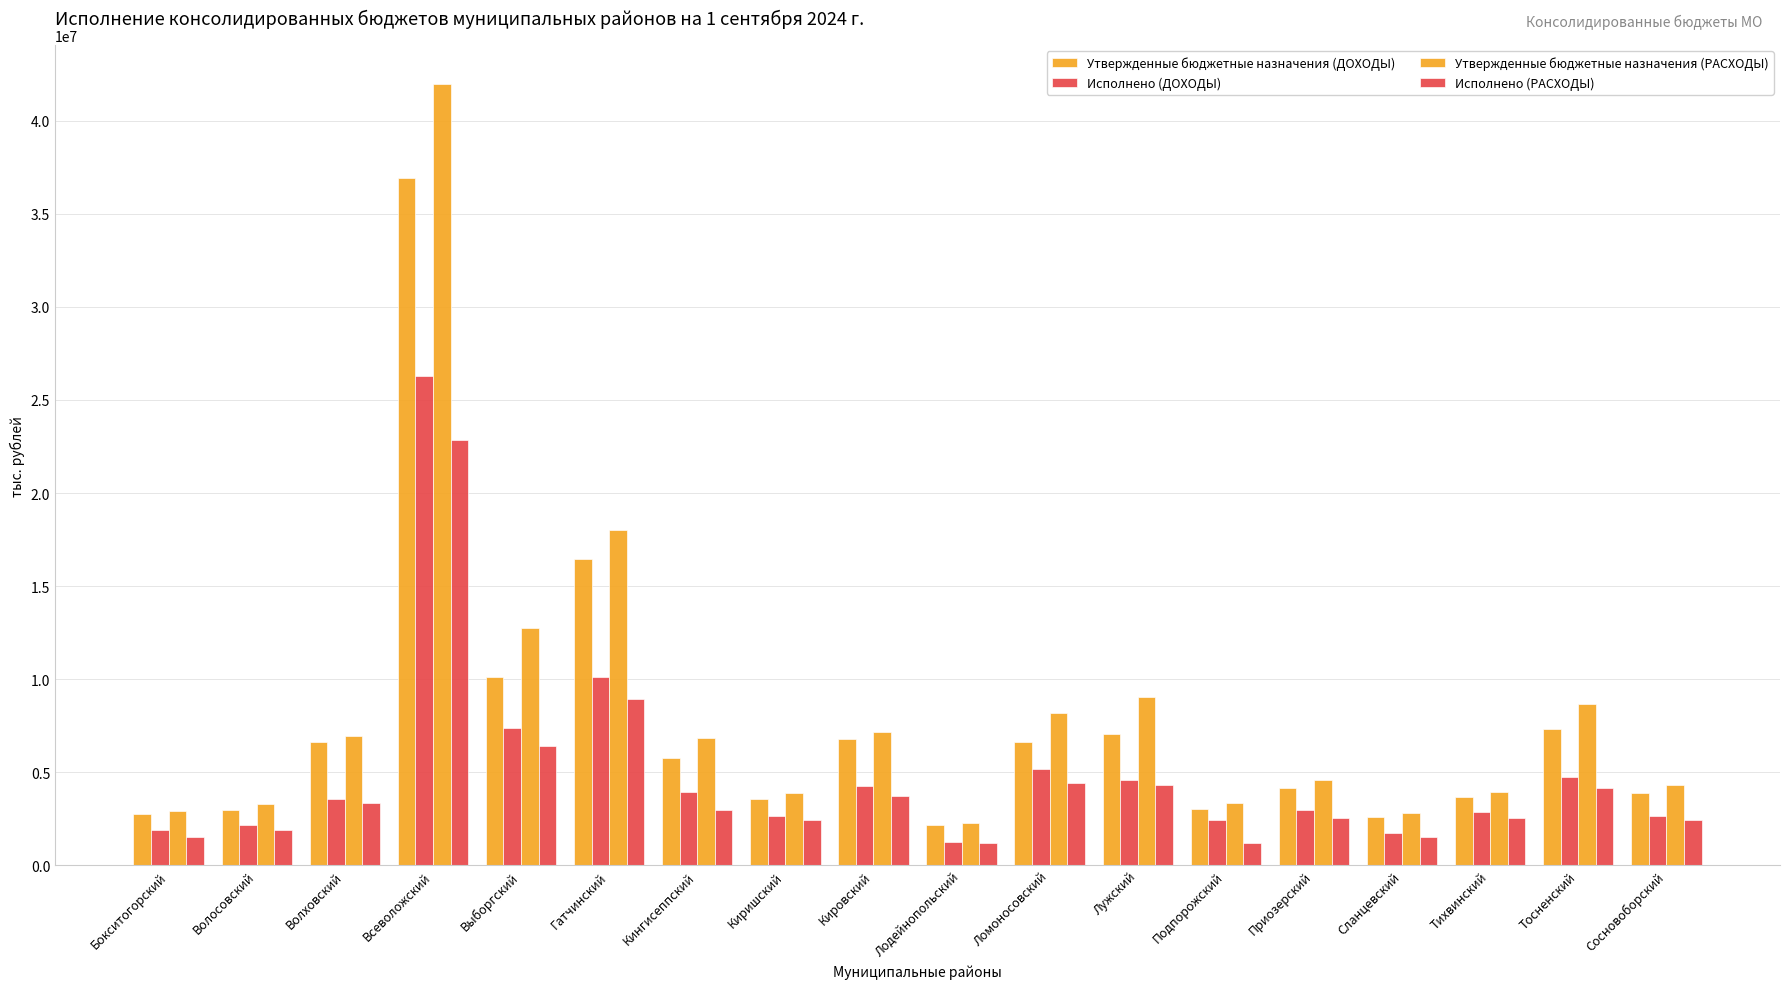

At how many categories does at least one series exceed 3112098?

15